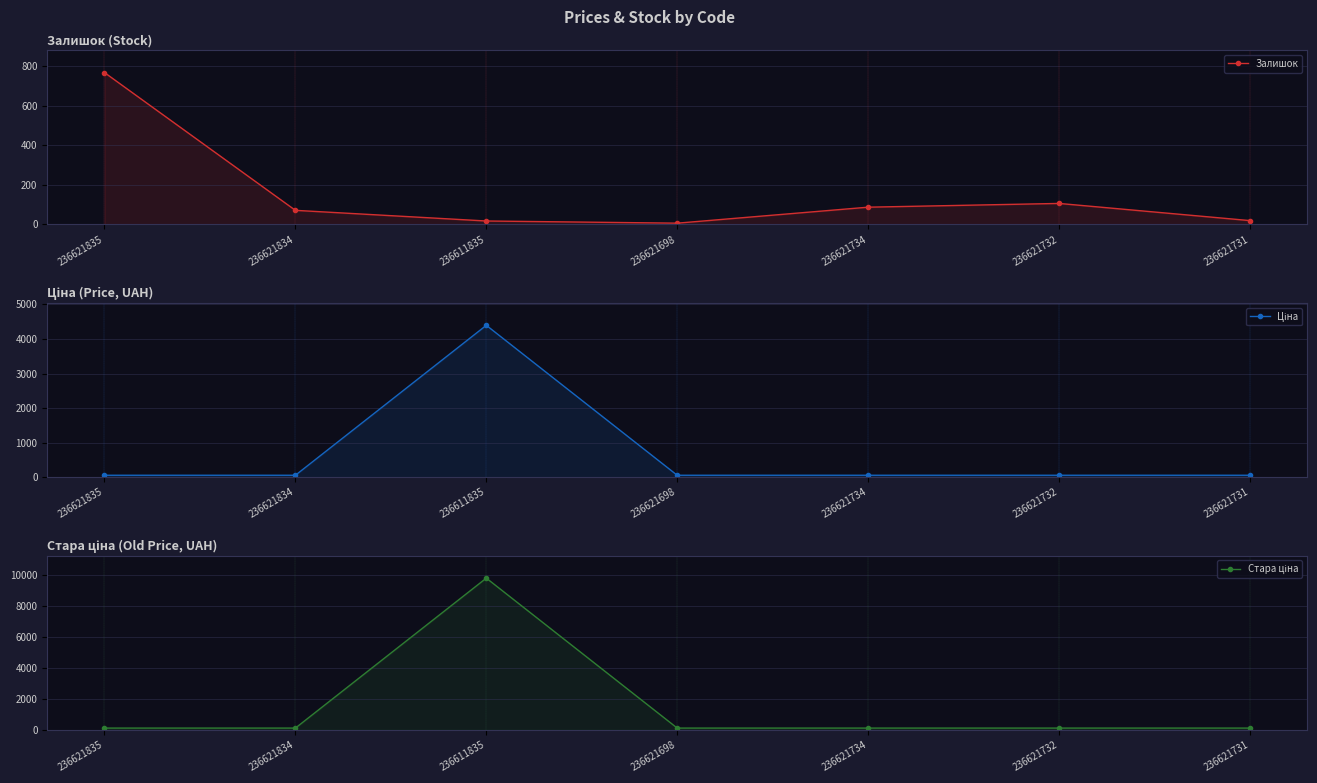

Which series has the largest range (max minus min)?

Стара ціна